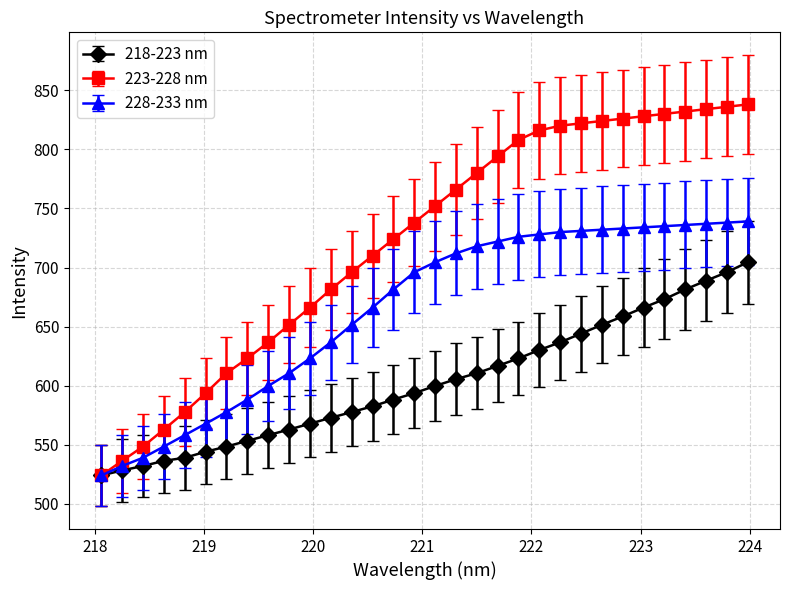

What is the minimum value for 228-233 nm?

524.0